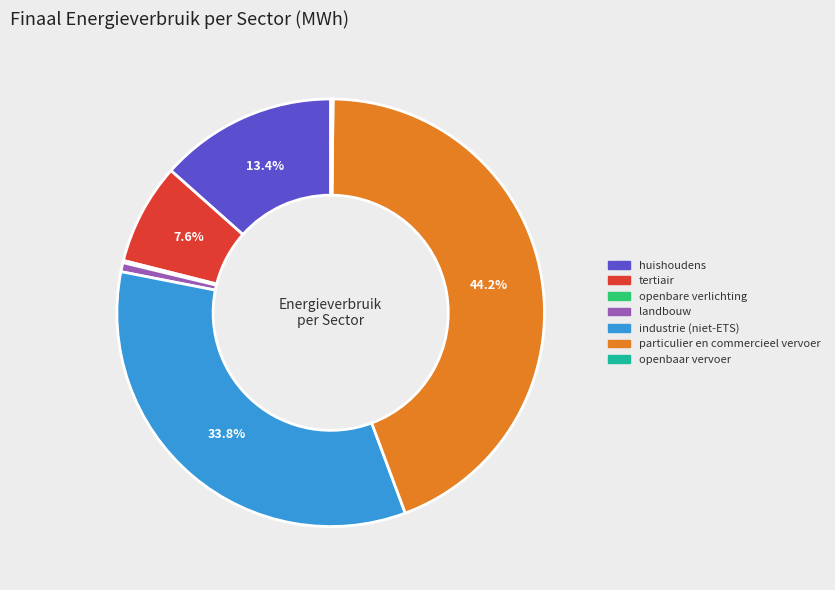

The huishoudens slice represents 13% of the pie. True or false?

True